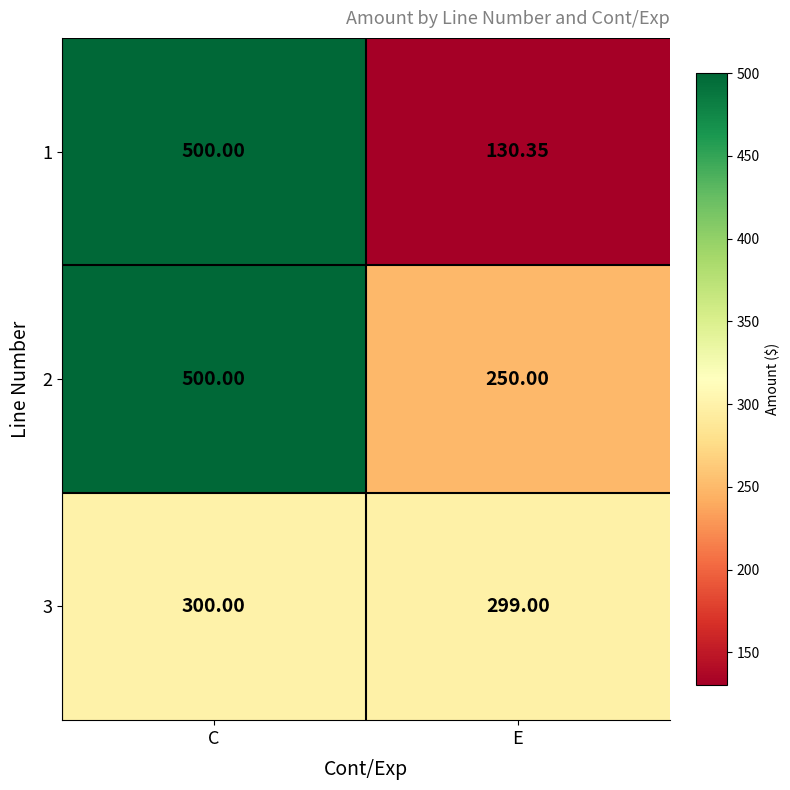

At which label does 3 reach its minimum?

E